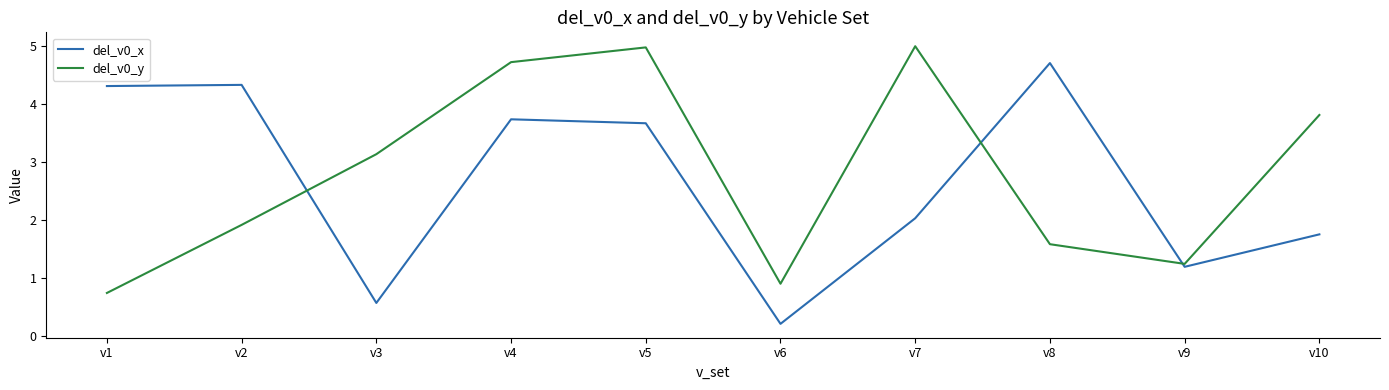

How many lines are shown in the chart?

2